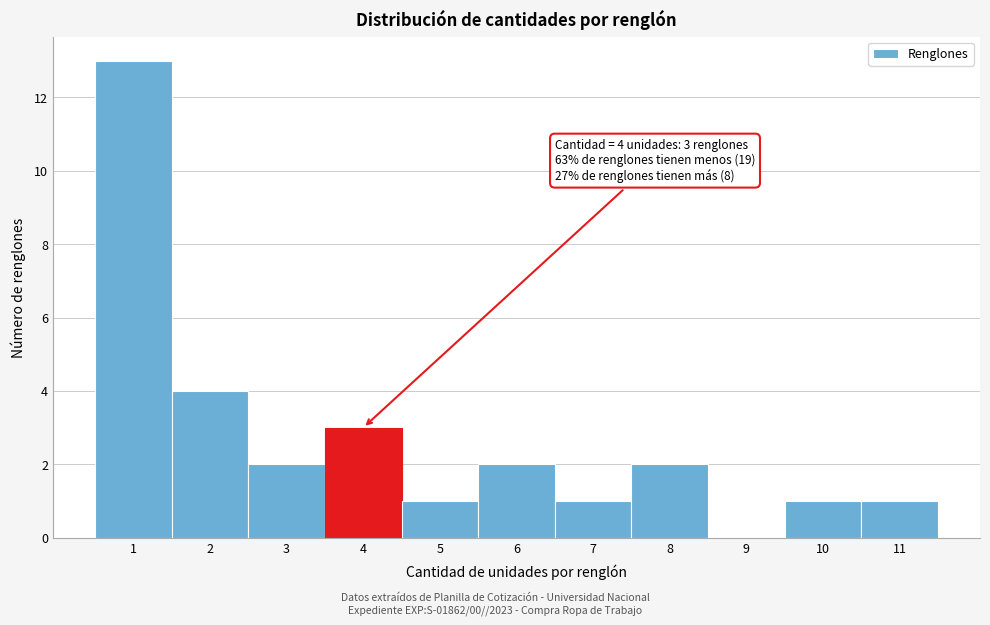

Reading right to left, transcribe all the data shown in this chart.

11=1	10=1	9=0	8=2	7=1	6=2	5=1	4=3	3=2	2=4	1=13